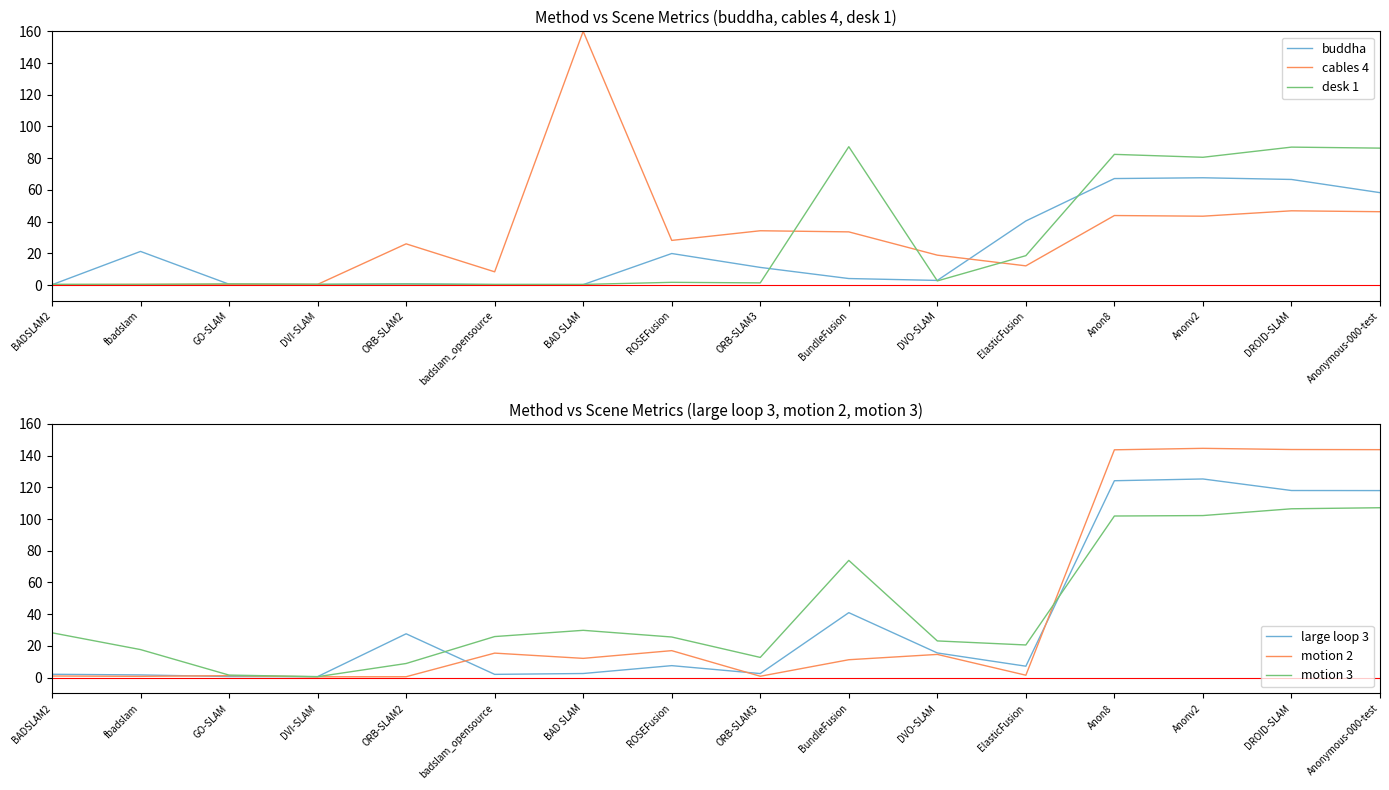

How many data points in motion 3 are above 25?

9